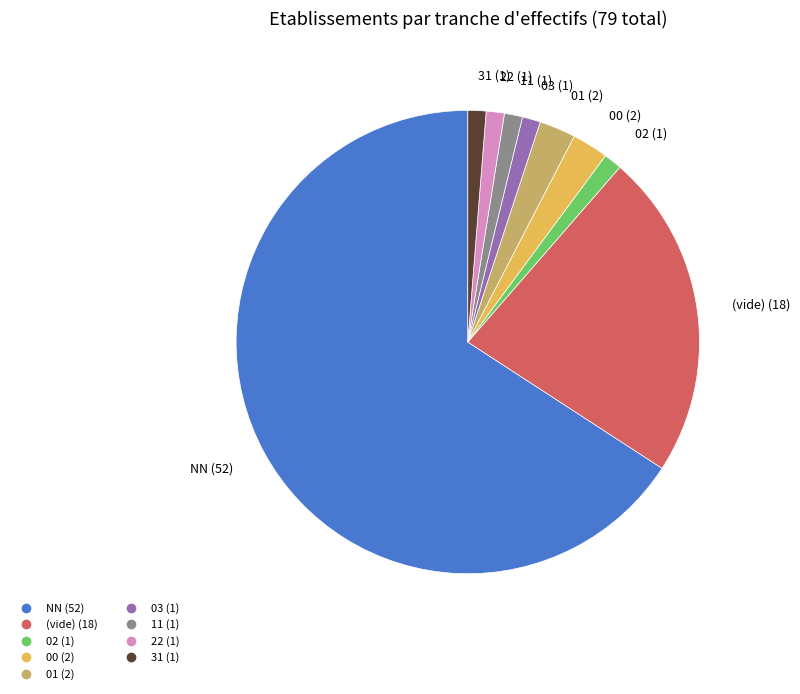

Is there a majority slice in this chart?

Yes